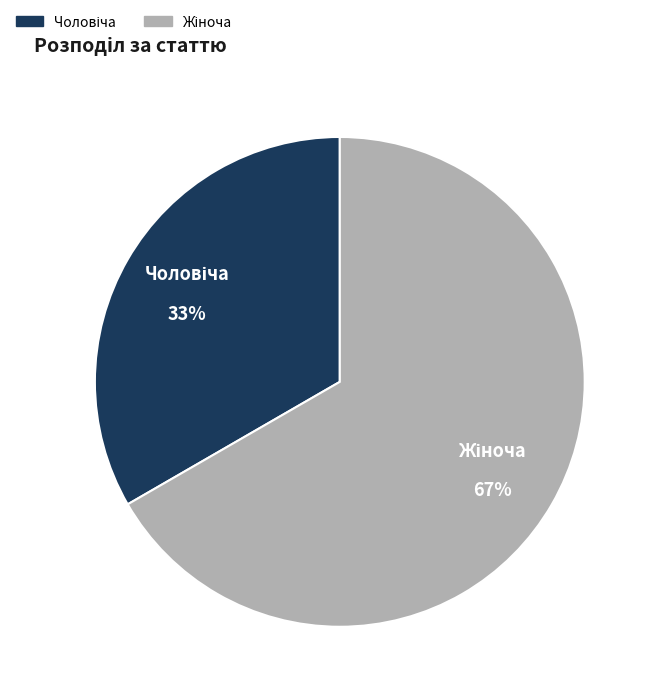

Is there any slice that represents more than half of the pie?

Yes